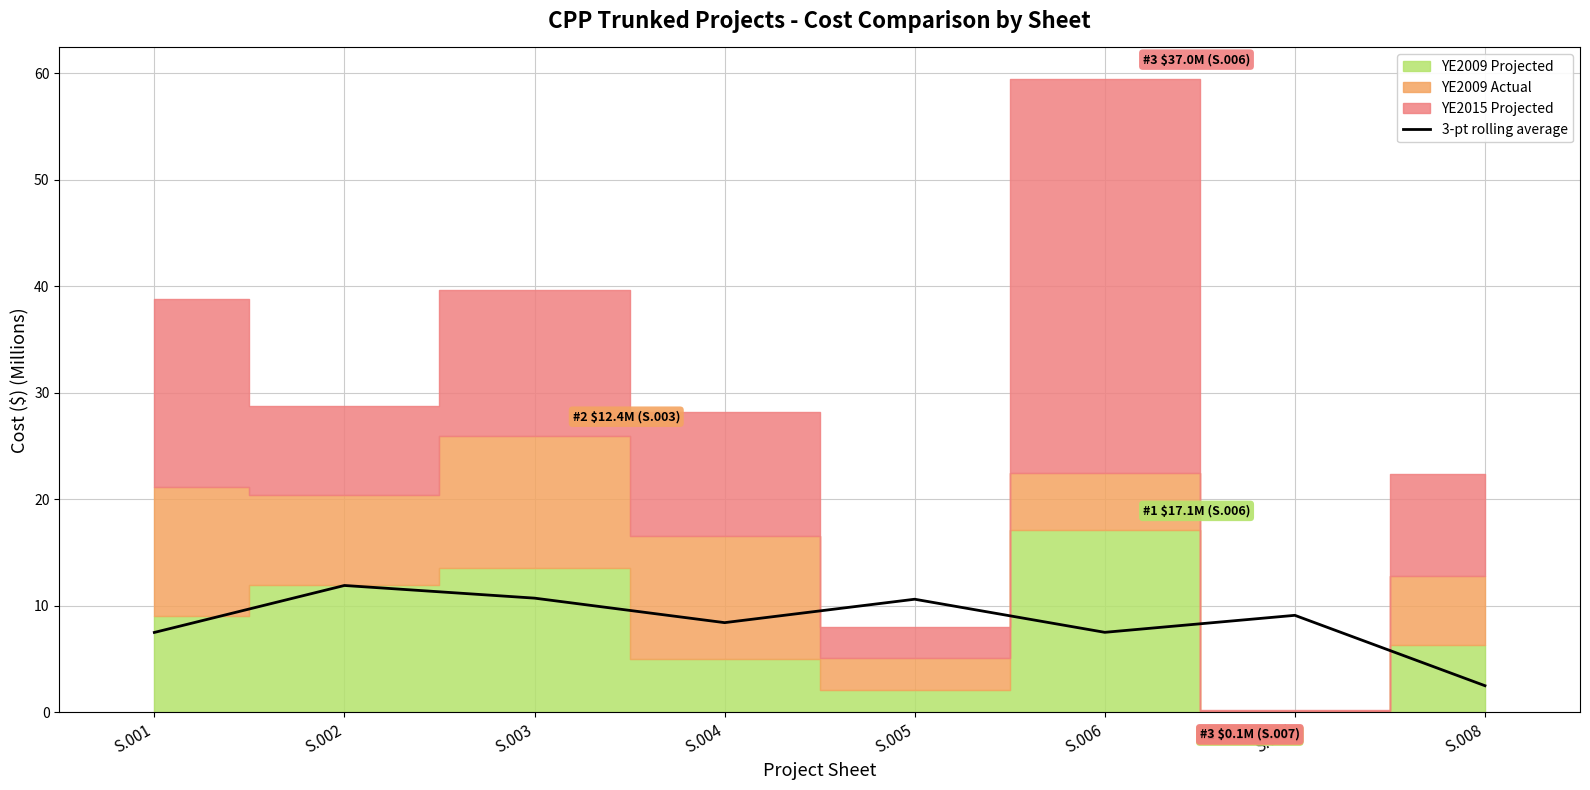

List the labels in order of value, smallest first.

S.008, S.001, S.006, S.004, S.007, S.005, S.003, S.002